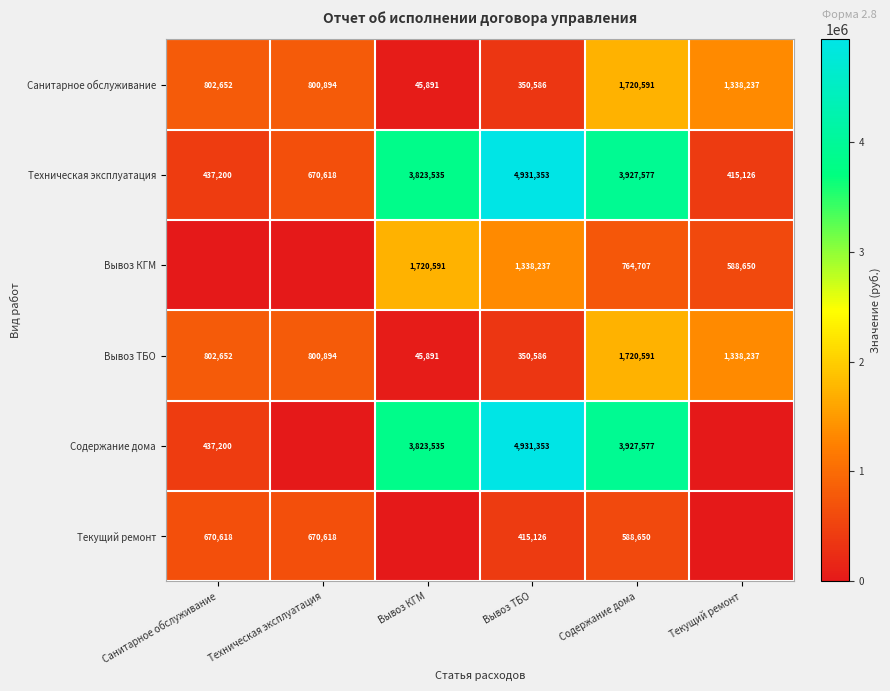

Rank the categories by Техническая эксплуатация value from highest to lowest.

Вывоз ТБО, Содержание дома, Вывоз КГМ, Техническая эксплуатация, Санитарное обслуживание, Текущий ремонт